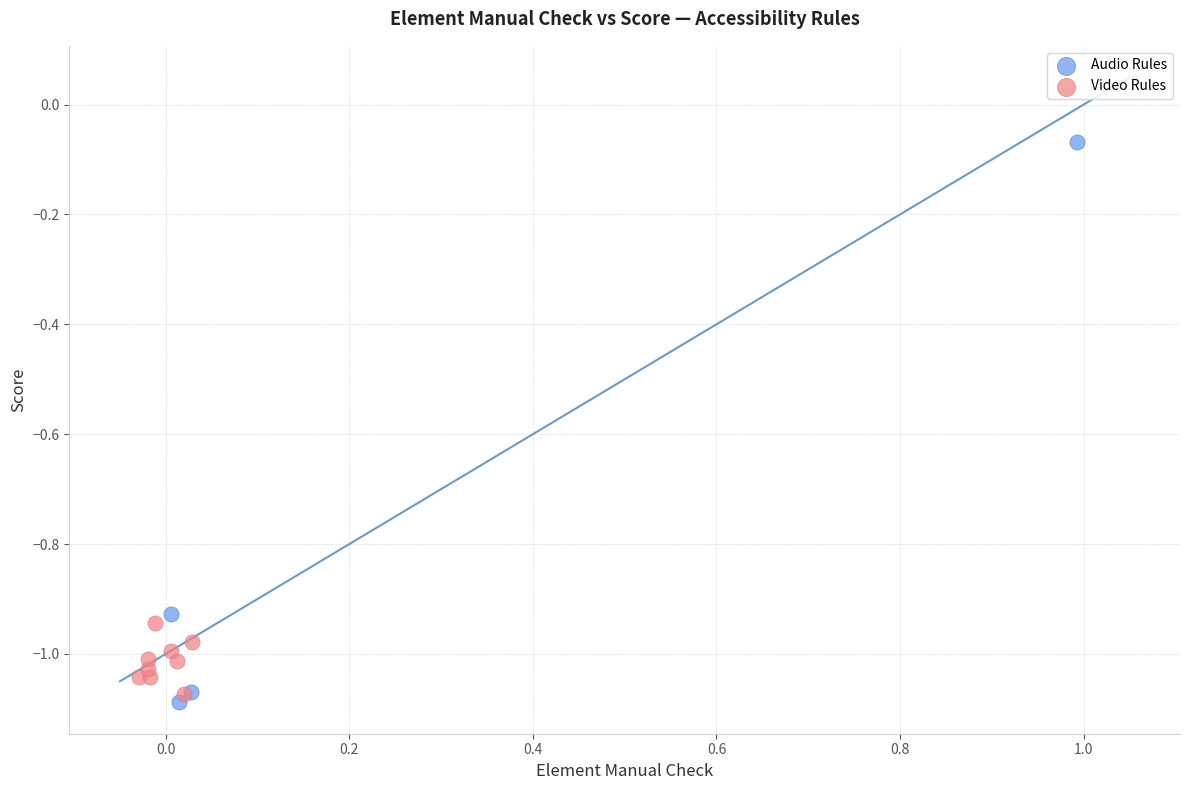

Which series contains the highest Y value?

Audio Rules